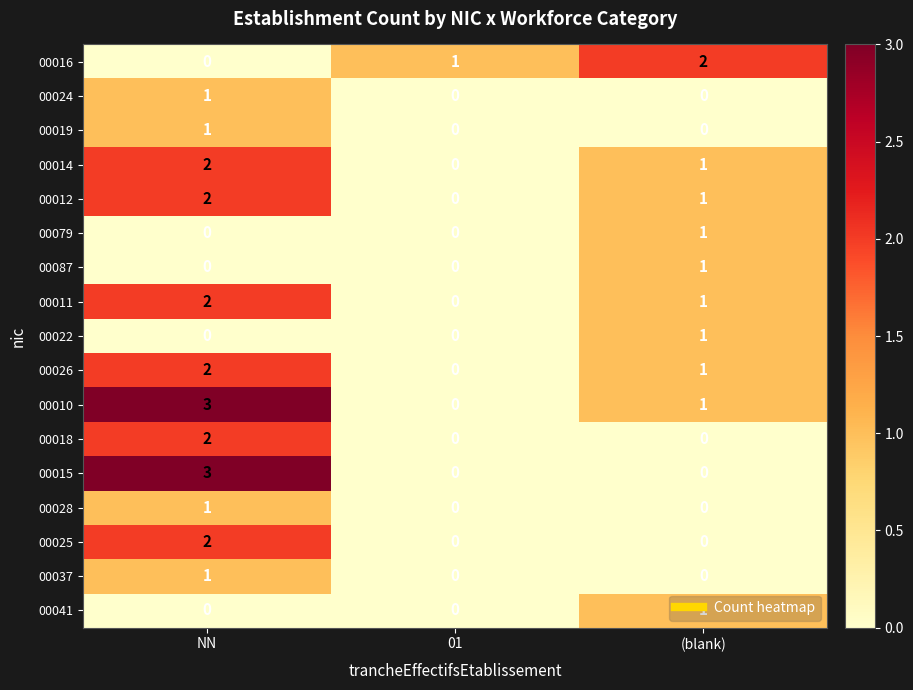

How many series are shown in this chart?

17